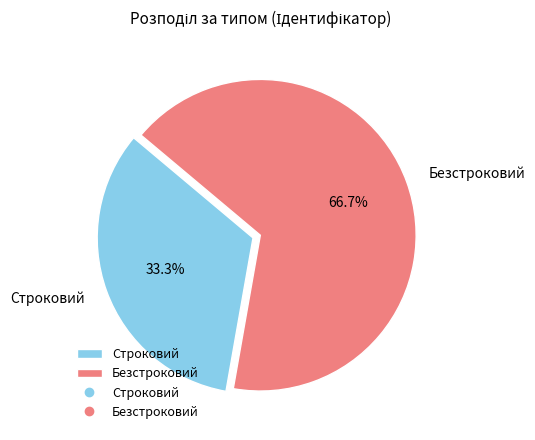

Which slice is the smallest?

Строковий